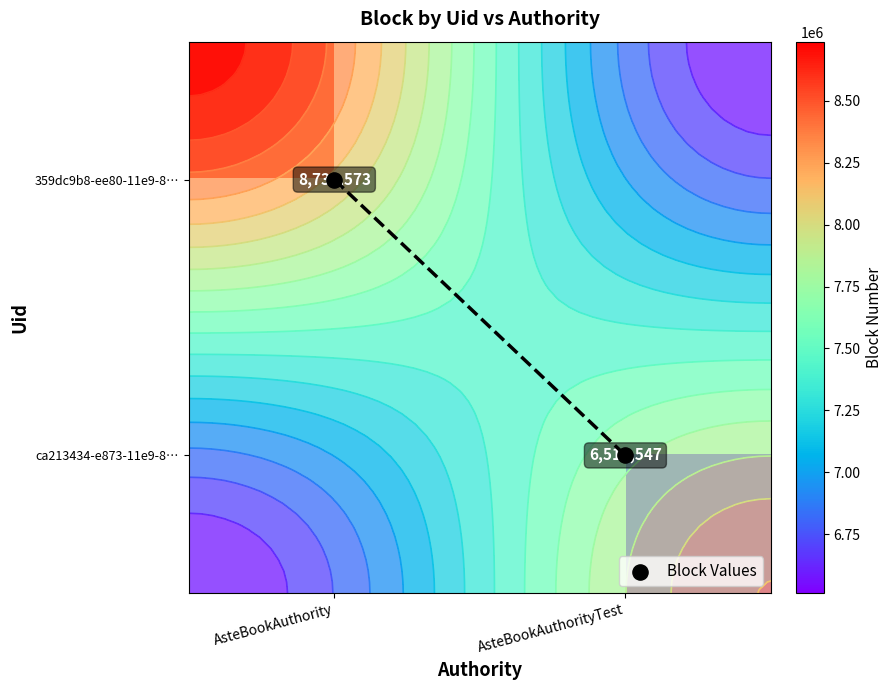

Which series has the largest total across all categories?

Block Values